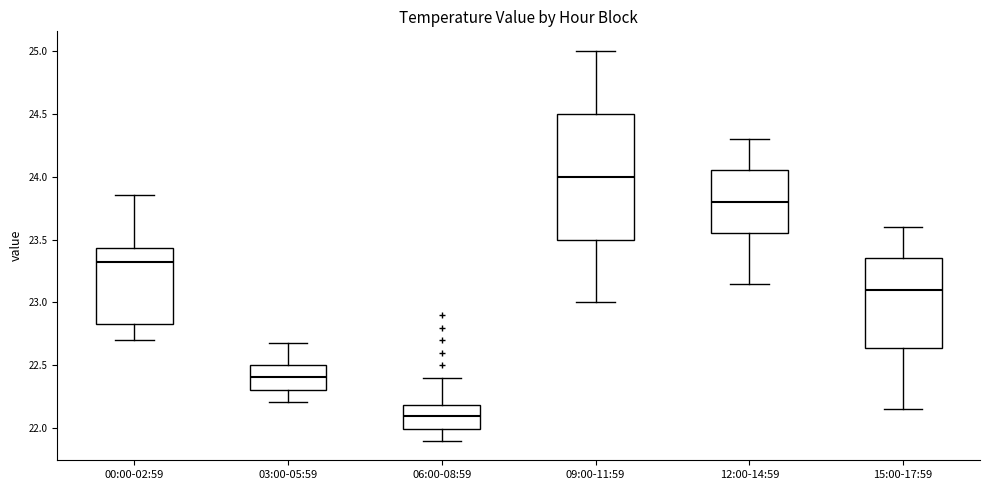

Where is the lower edge of the box for 03:00-05:59 on the y-axis? The values are not printed on the chart, so give them approximately, as read against the axis.

22.30